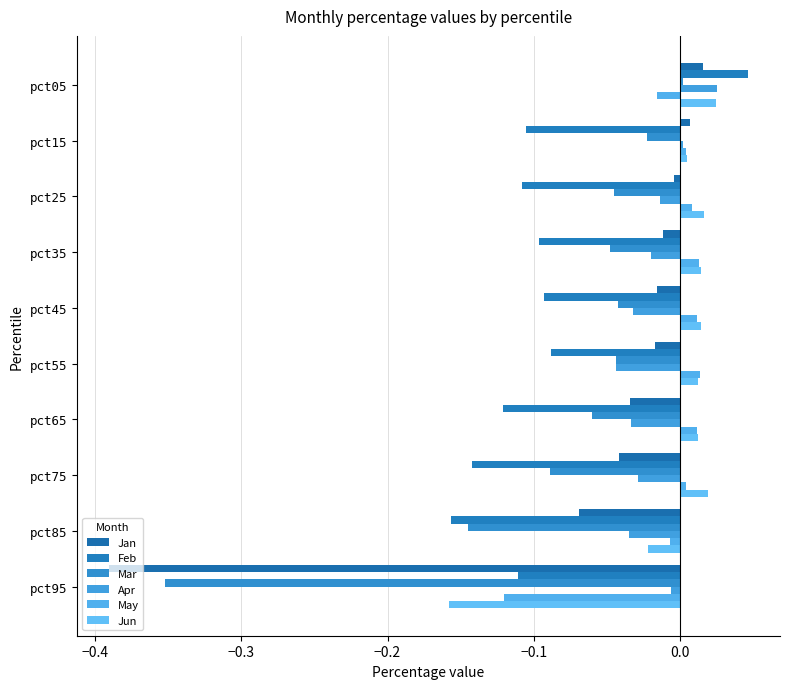

How many data points does each series have?

10